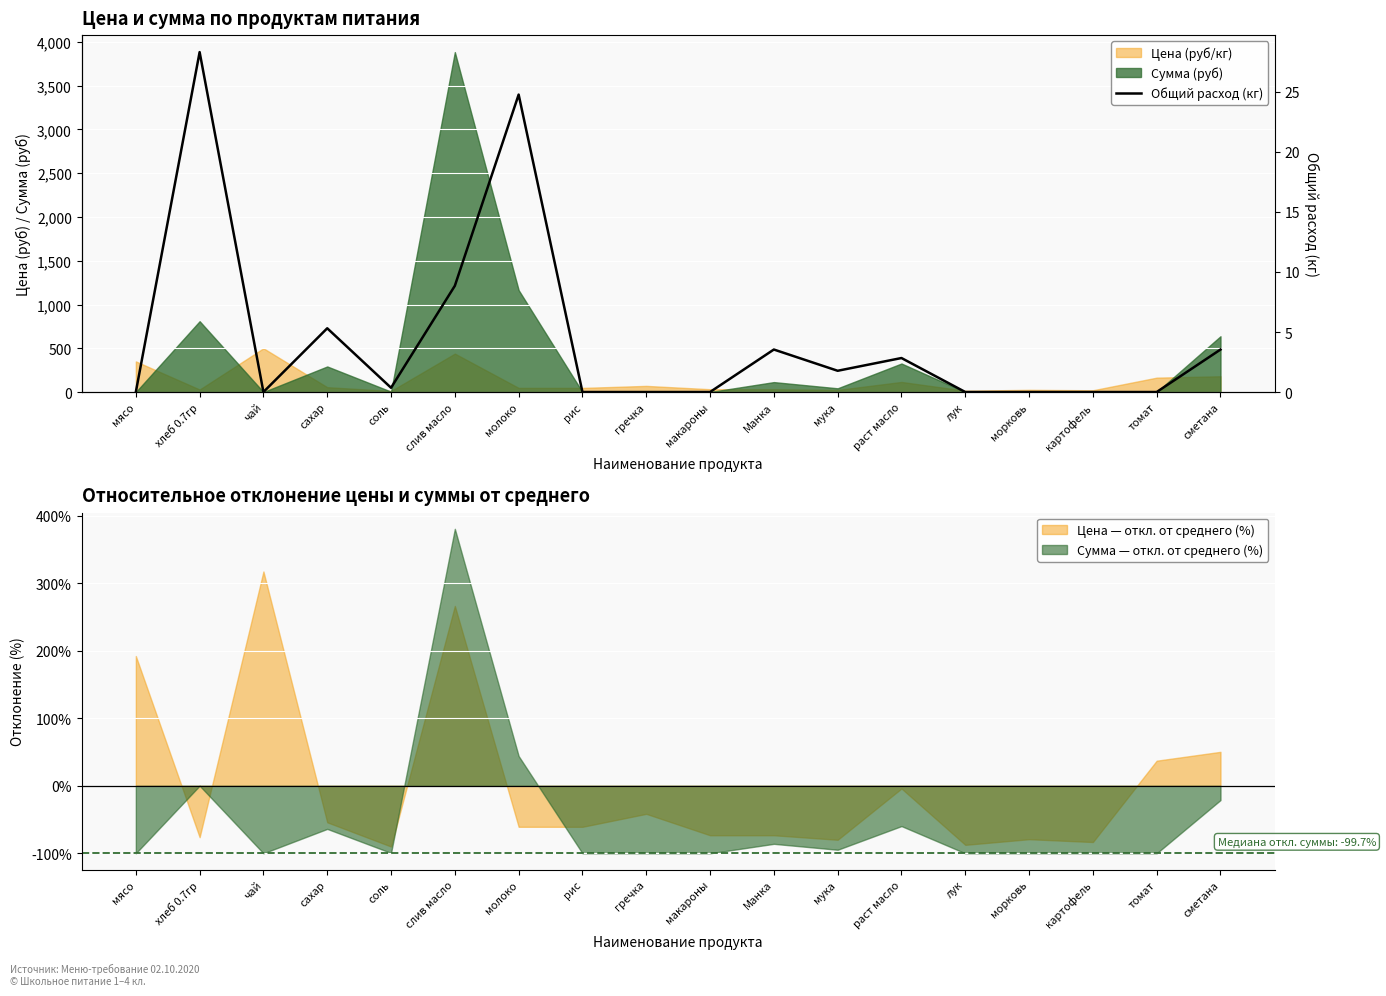

What is the maximum value shown in the chart?

28.3